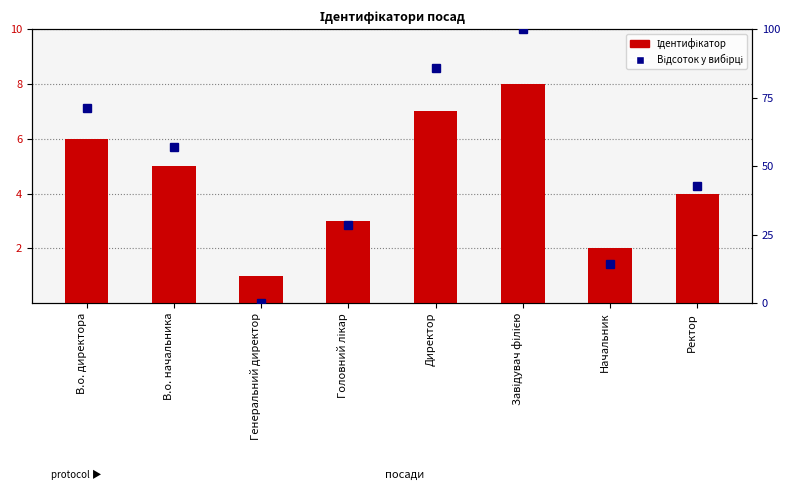

Is the value of Відсоток у вибірці at Генеральний директор greater than the value of Ідентифікатор at Начальник?

No